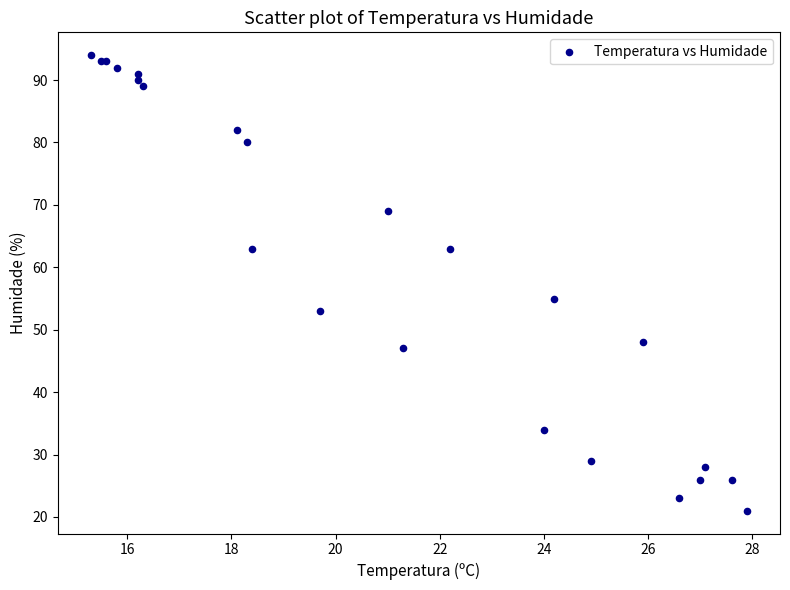

What Y value in the scatter plot is closest to 57?

55